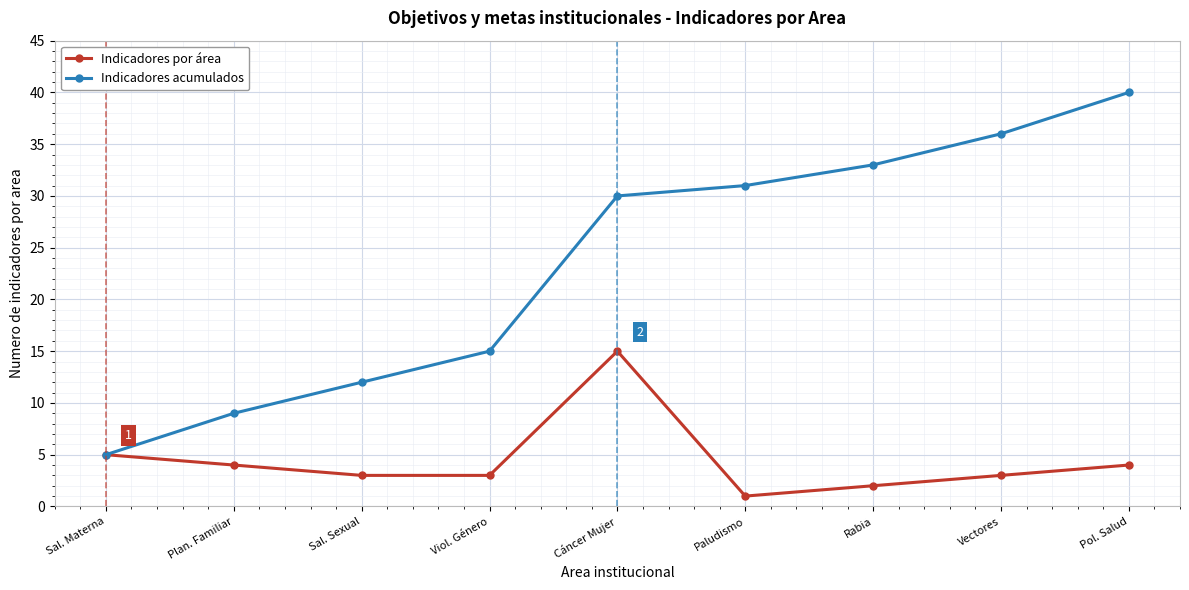

True or false: Indicadores acumulados has more than 0 points higher than both neighbors.

False